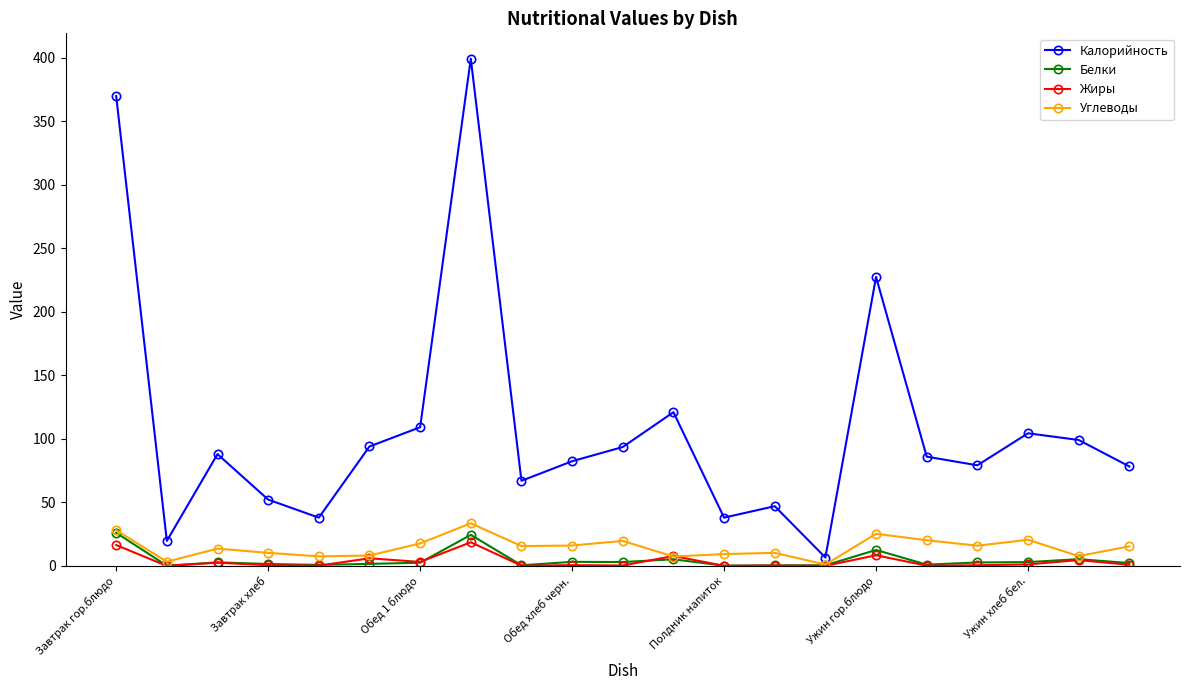

What is the highest value of the Белки series?

26.0